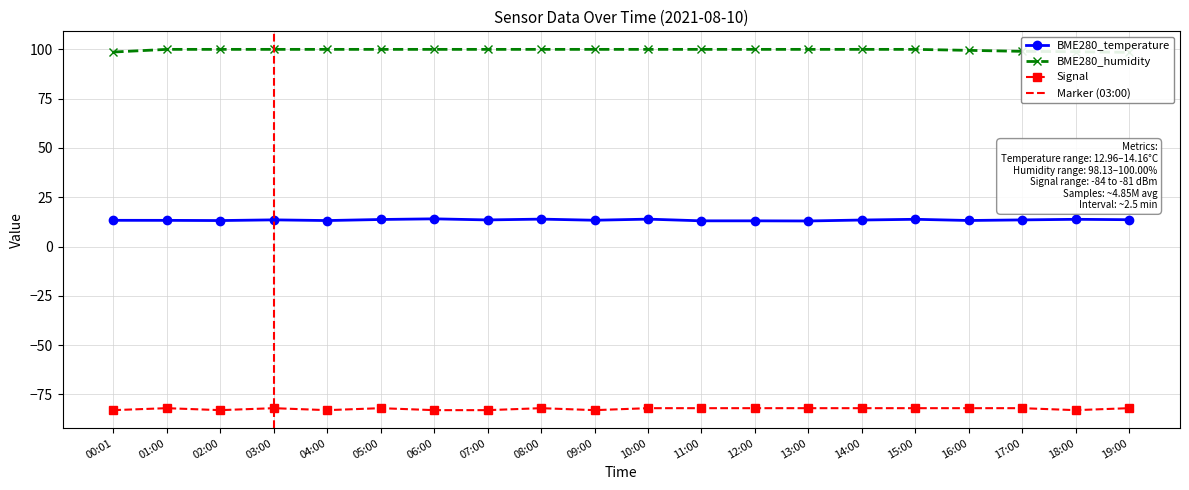

At 09:00, list the series in order from smallest to largest.

Signal, BME280_temperature, BME280_humidity